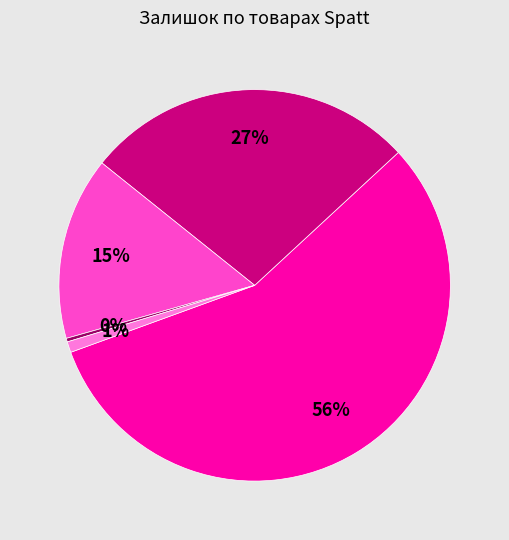

Does any single category account for the majority?

Yes